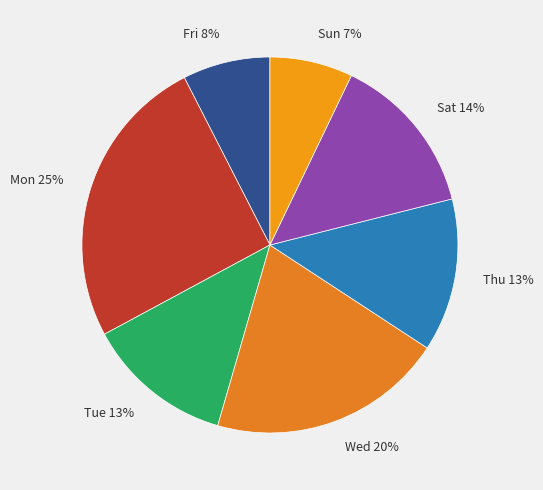

To the nearest percent, what is the difference between the largest and smallest slice percentages?

18%